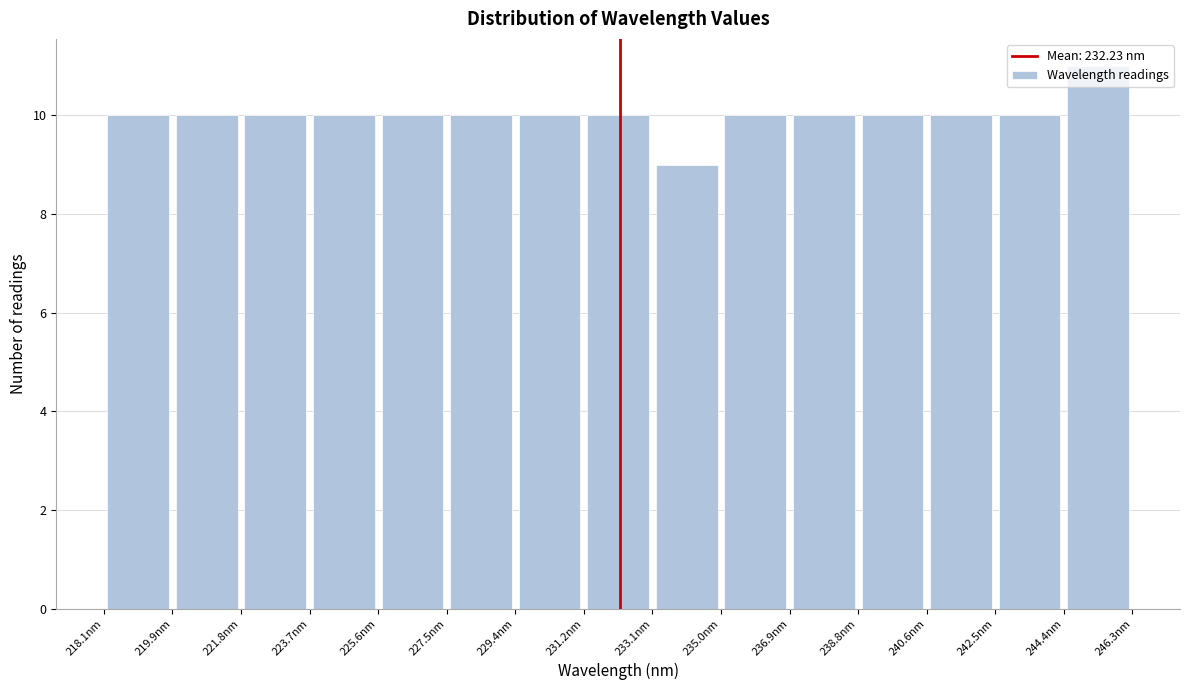

Which range on the x-axis has the tallest bar?

244.4 to 246.2